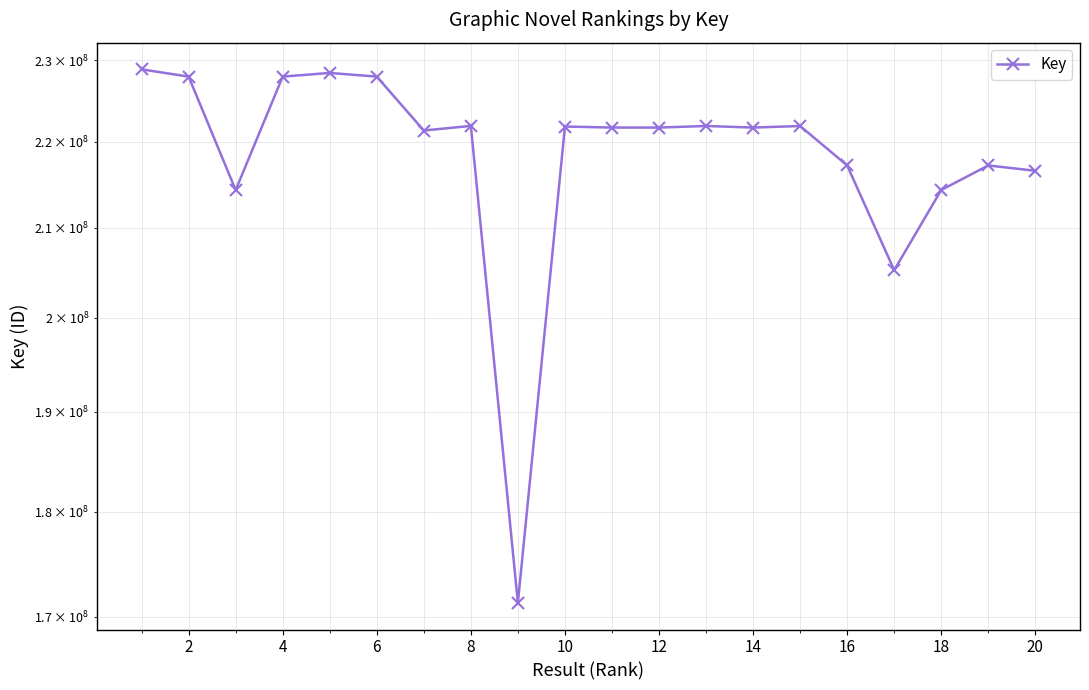

How many distinct data groups are displayed?

1